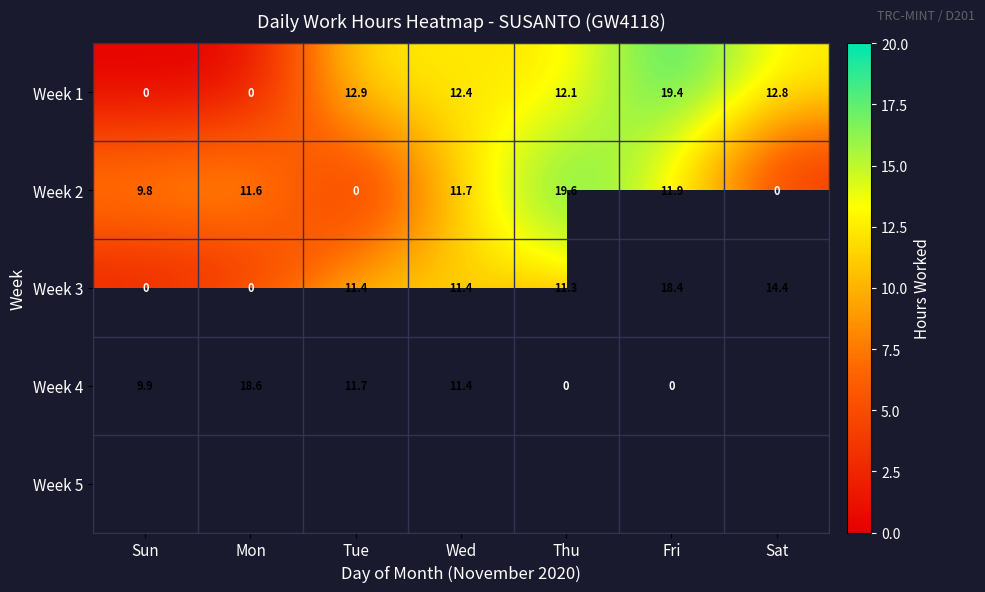

How many data points in Week 2 are less than 11?

3